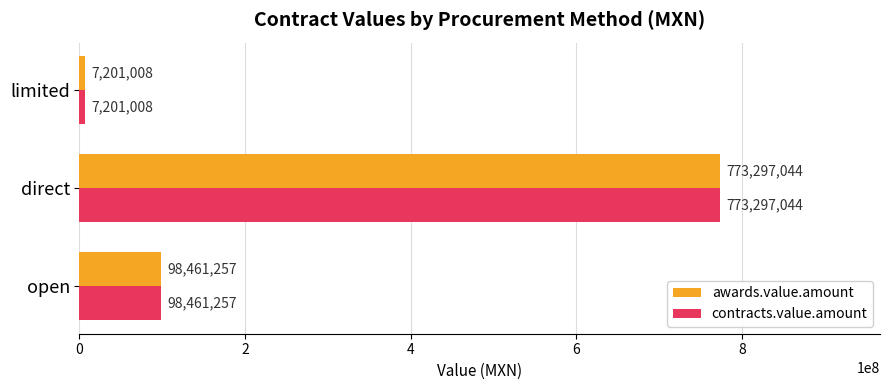

Is it true that awards.value.amount equals 98461256.5 at open?

True